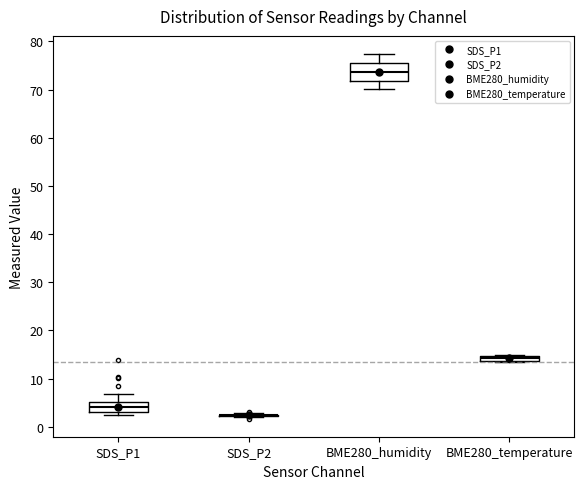

Comparing the boxes themselves (not the whiskers), which one is the tallest?

BME280_humidity